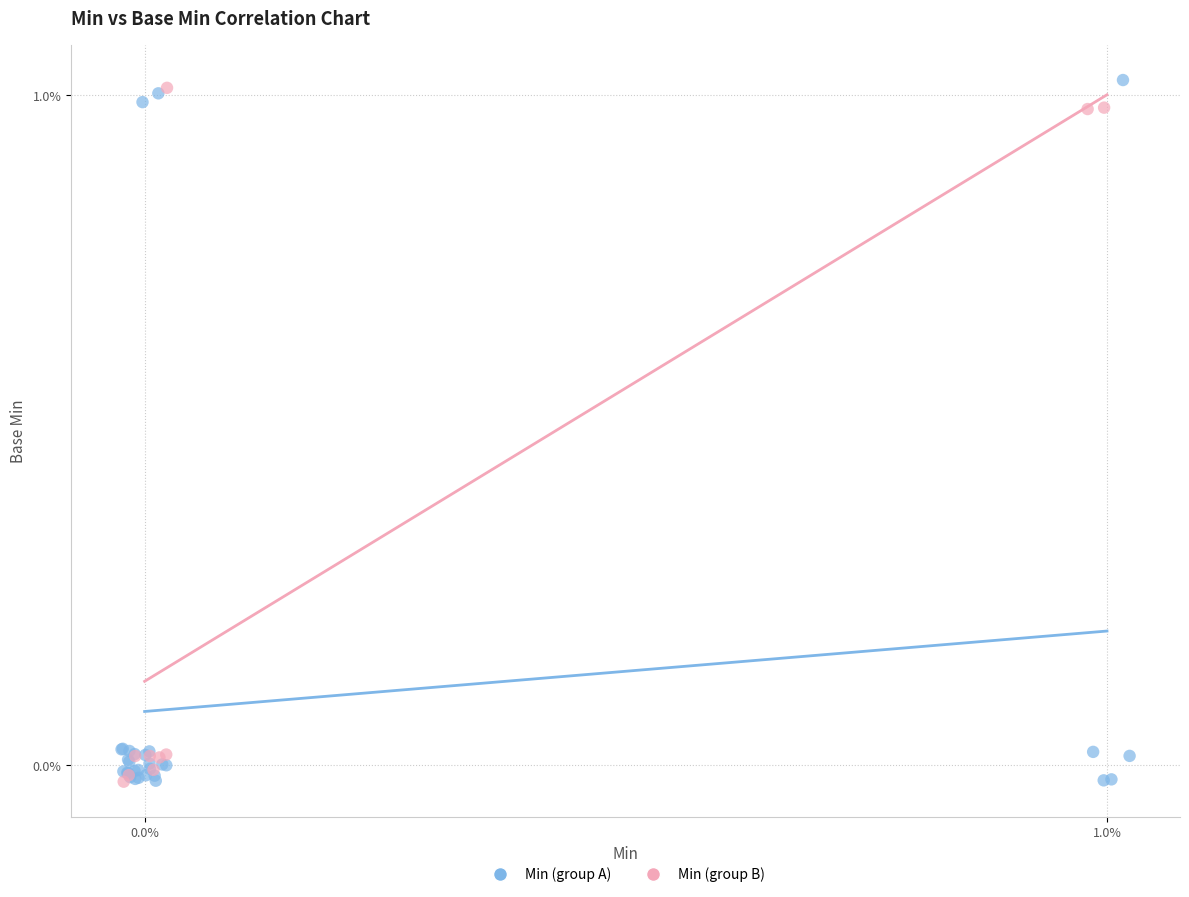

Which series reaches the maximum Y coordinate?

Min (group A)